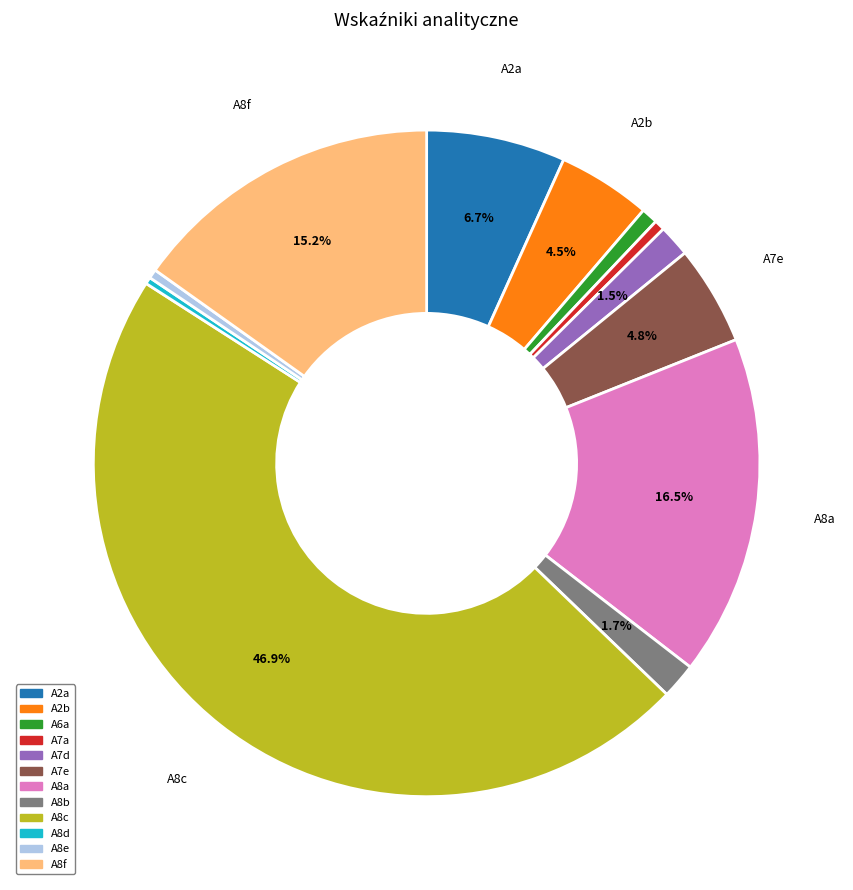

Which category has the biggest portion of the pie?

A8c